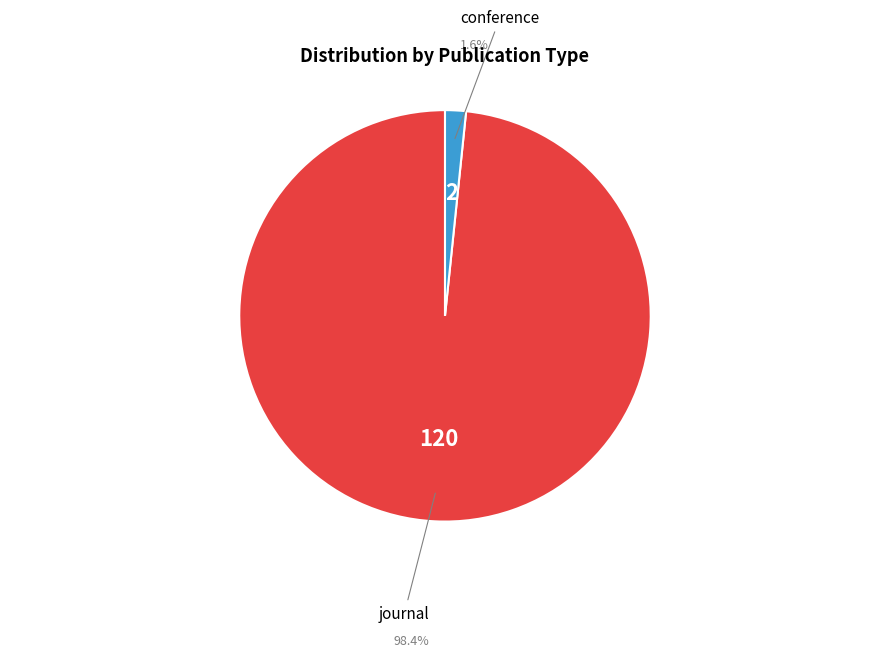

To the nearest percent, what is the difference between the journal and conference slice percentages?

97%